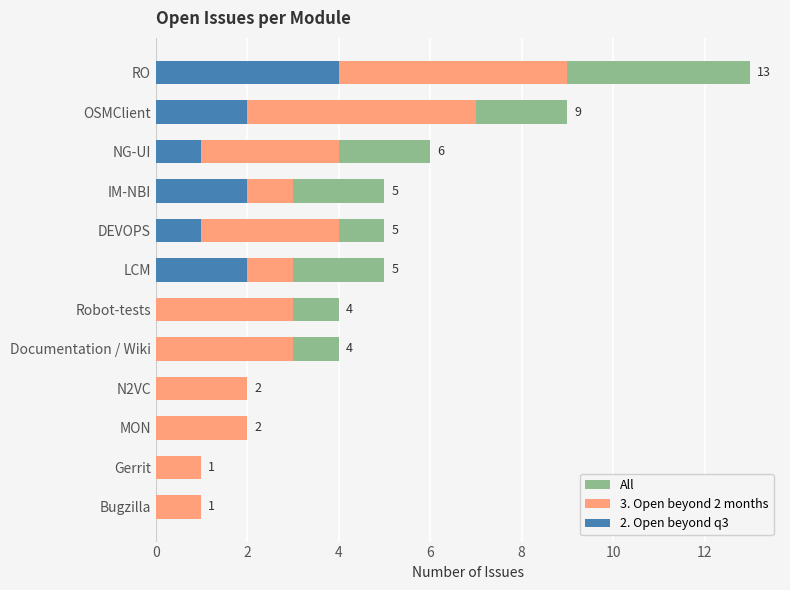

What is the highest value of the All series?

13